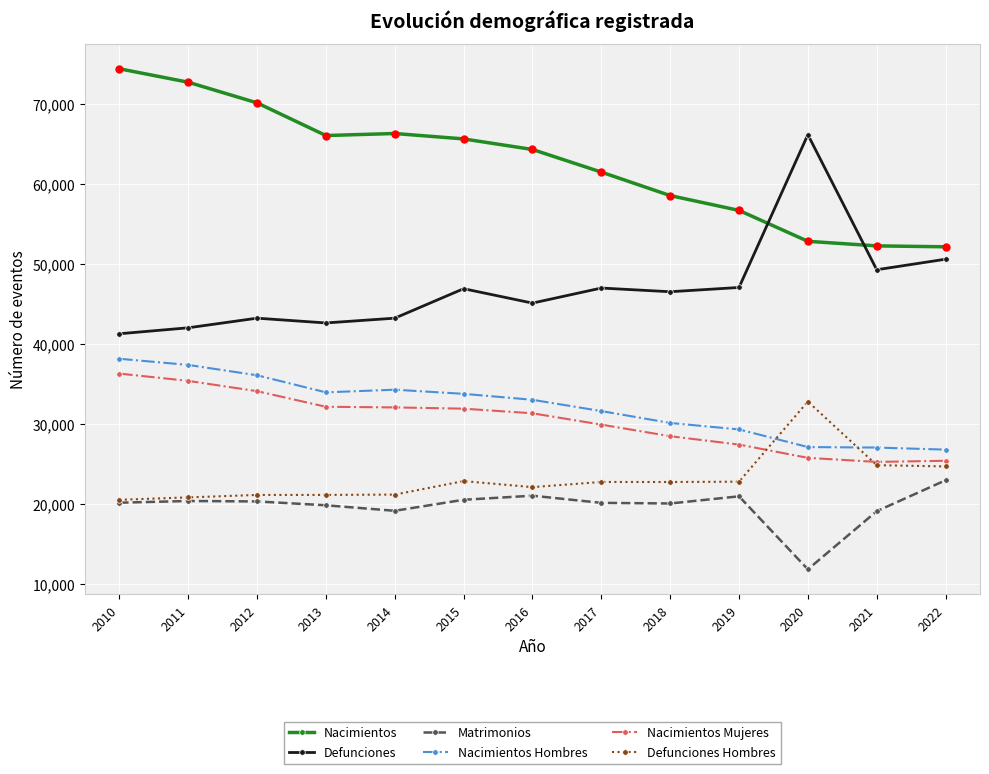

Which series changed the most between 2010 and 2016?

Nacimientos